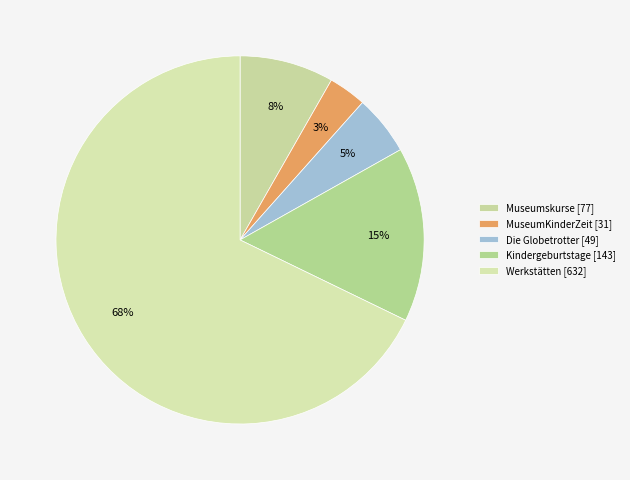

Do Kindergeburtstage and Museumskurse together represent more than half of the pie?

No